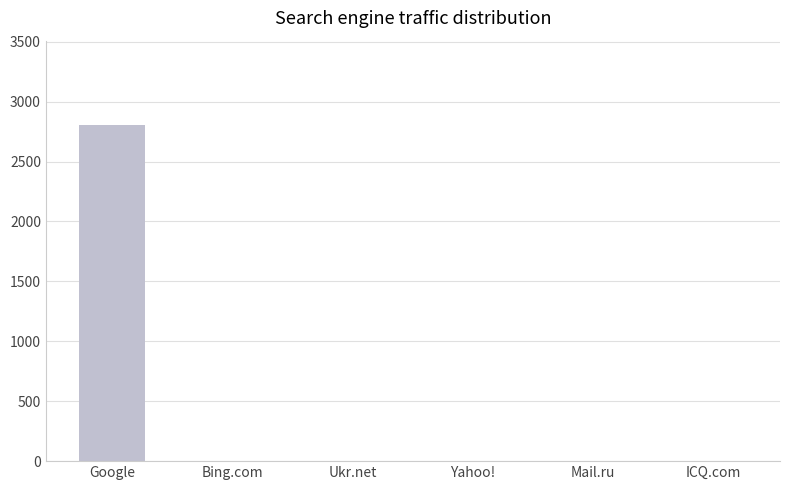

Is it true that the value at Mail.ru is -1042?

False